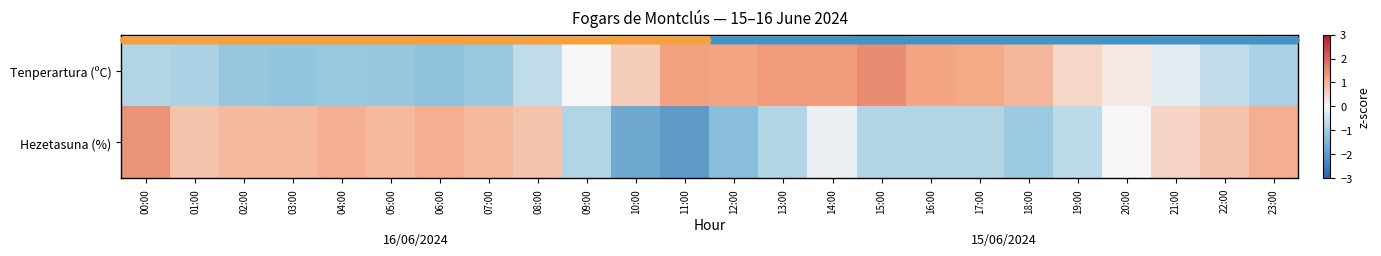

List the series in order of their peak value, lowest first.

Hezetasuna (%), Tenperartura (ºC)